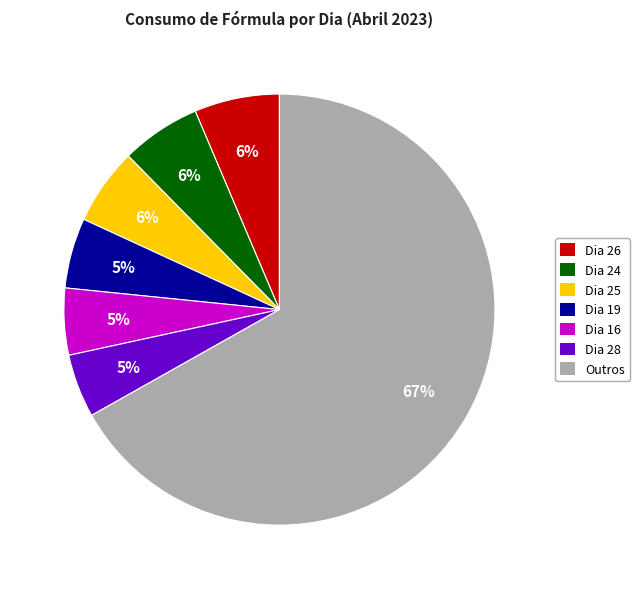

Which slice represents more than half of the pie?

Outros